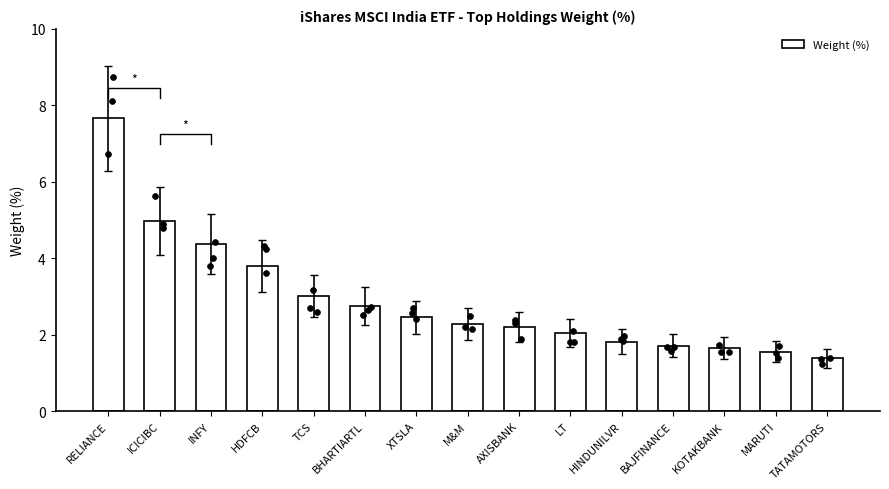

Which has a higher value, BAJFINANCE or LT?

LT